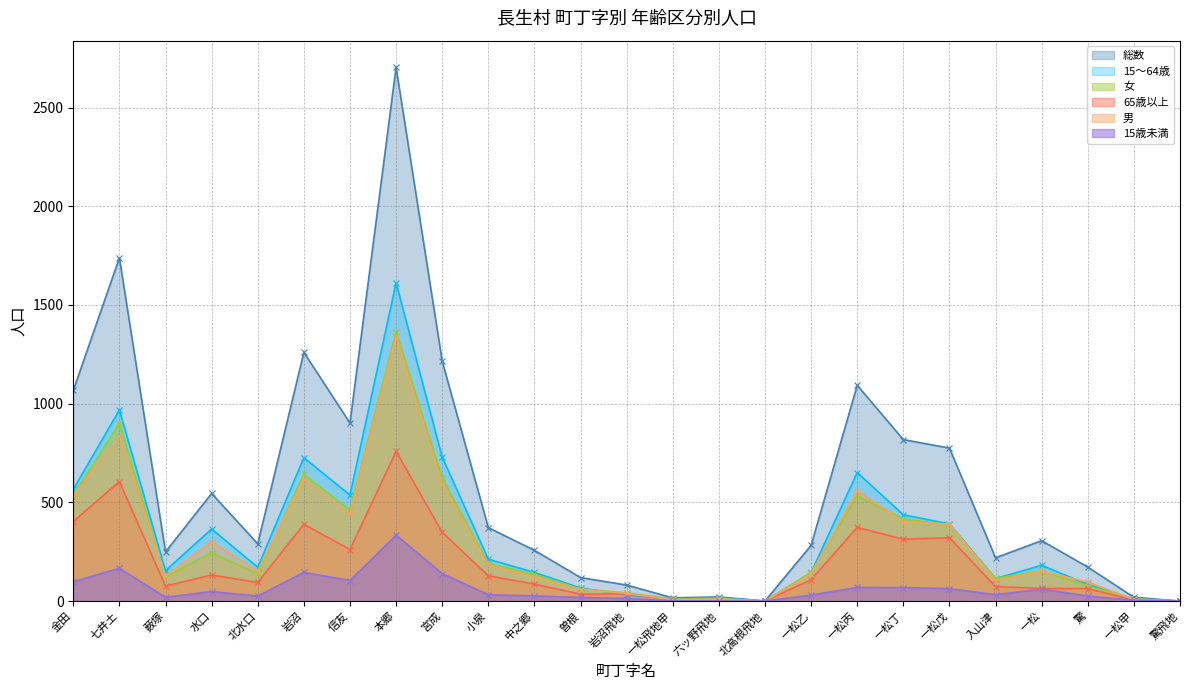

What is the sum of all 65歳以上 values?

4682